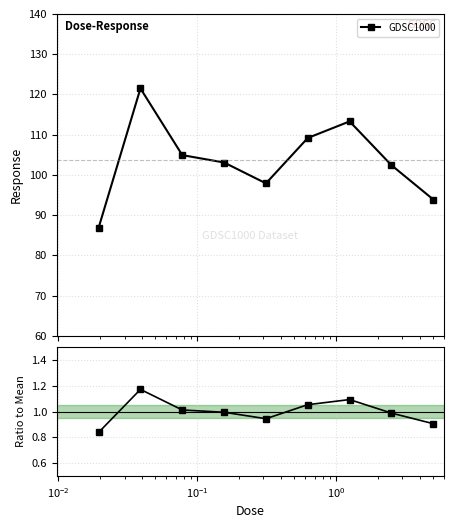

Where is the data nearest to the value 1?

$\mathdefault{10^{-1}}$